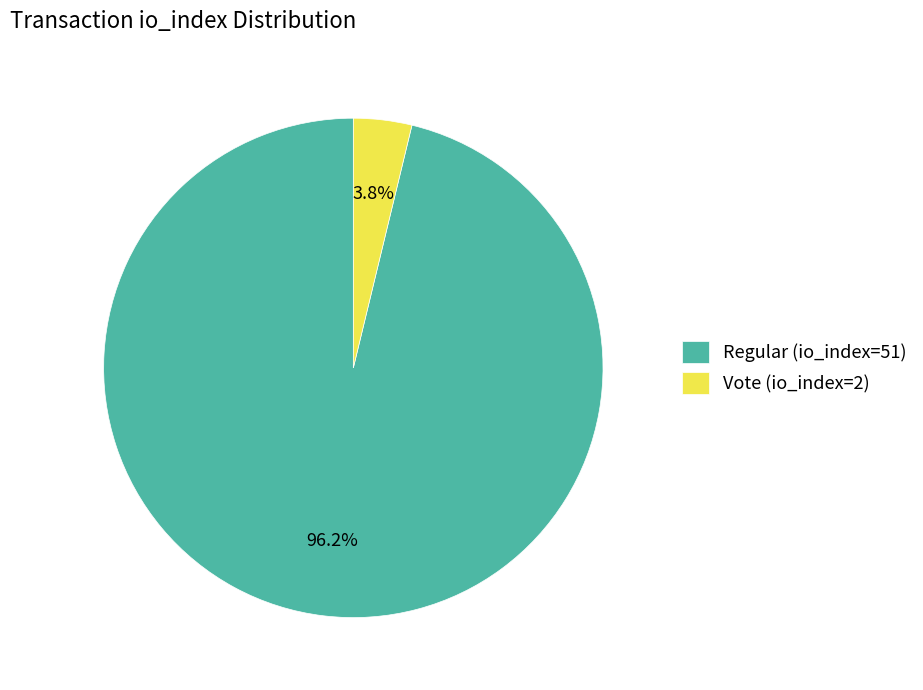

To the nearest percent, what is the average slice percentage?

50%